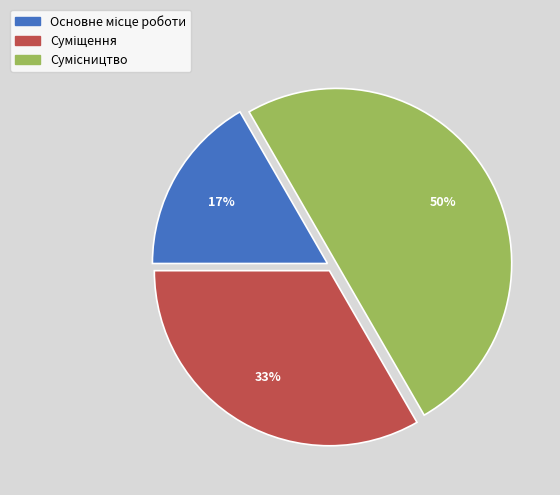

How many segments does this pie chart have?

3